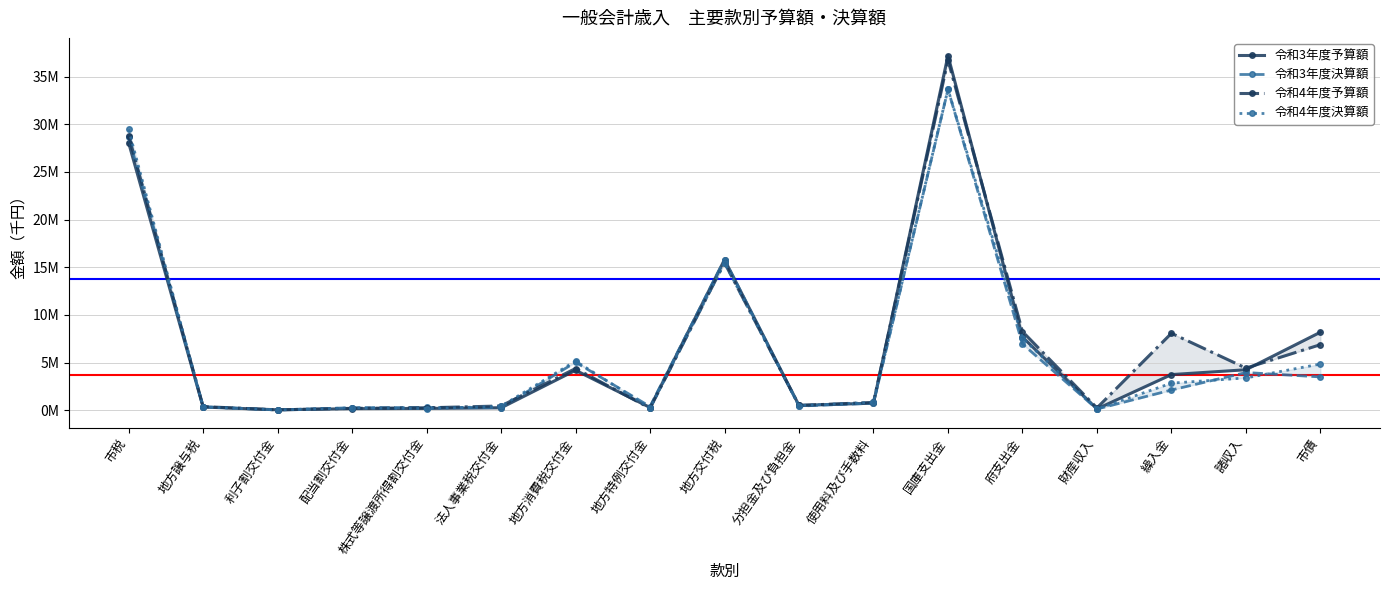

What is the lowest value of the 令和4年度予算額 series?

32144